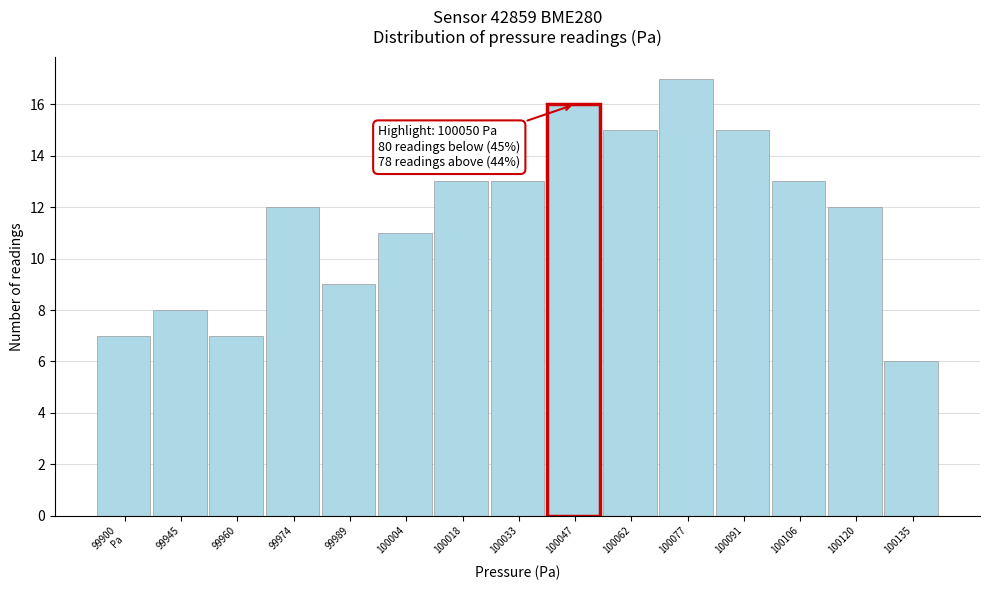

Reading left to right, transcribe all the data shown in this chart.

7	8	7	12	9	11	13	13	16	15	17	15	13	12	6